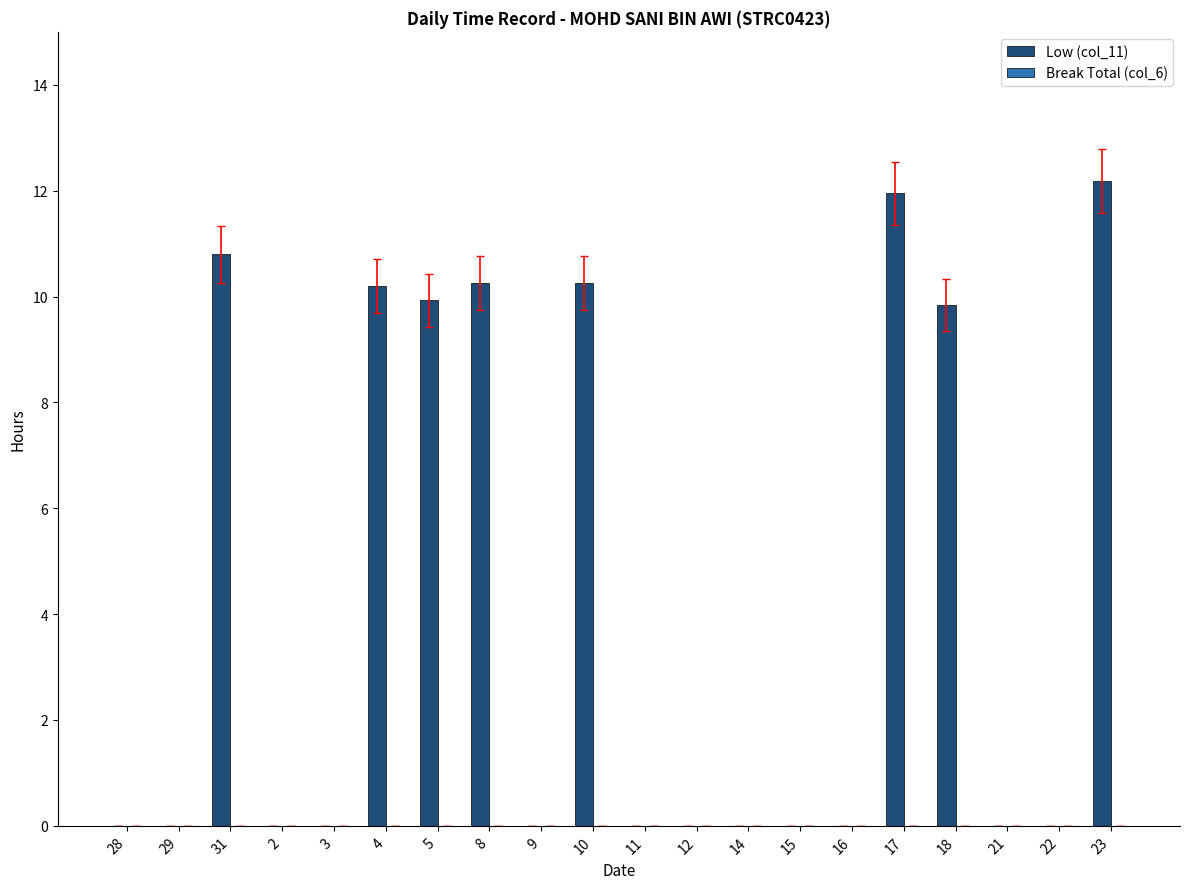

What is the maximum value shown in the chart?

12.2